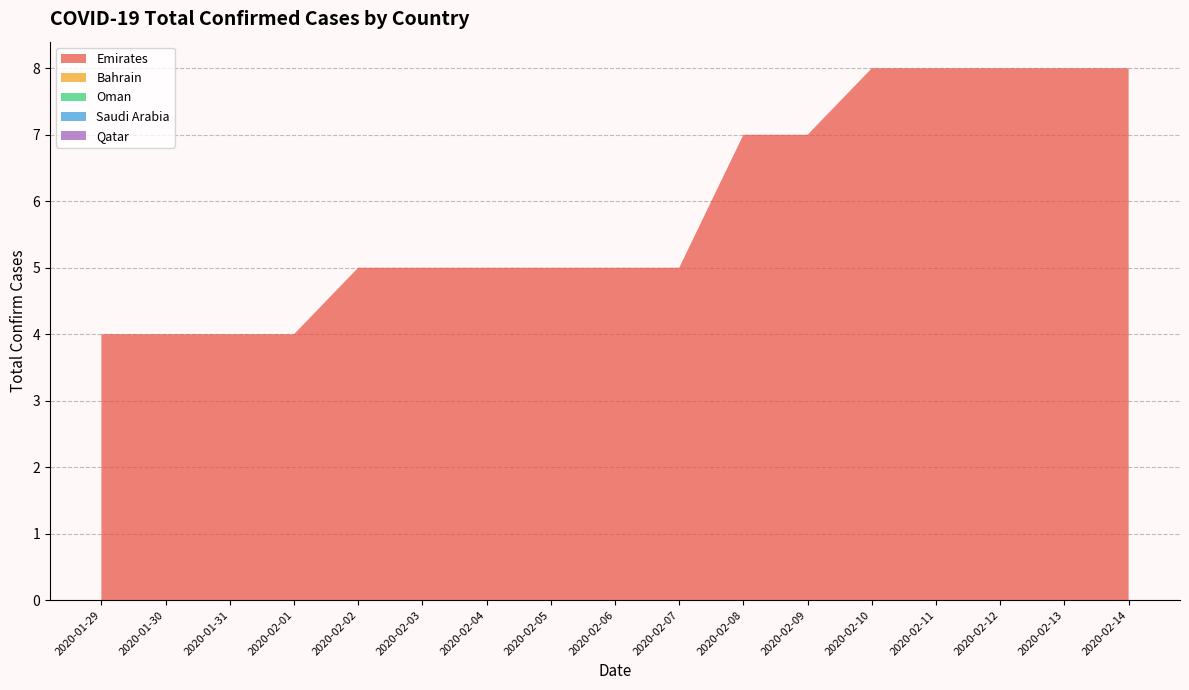

Reading left to right, list all the values displayed in this chart.

Emirates: 4	4	4	4	5	5	5	5	5	5	7	7	8	8	8	8	8
Bahrain: 0	0	0	0	0	0	0	0	0	0	0	0	0	0	0	0	0
Oman: 0	0	0	0	0	0	0	0	0	0	0	0	0	0	0	0	0
Saudi Arabia: 0	0	0	0	0	0	0	0	0	0	0	0	0	0	0	0	0
Qatar: 0	0	0	0	0	0	0	0	0	0	0	0	0	0	0	0	0